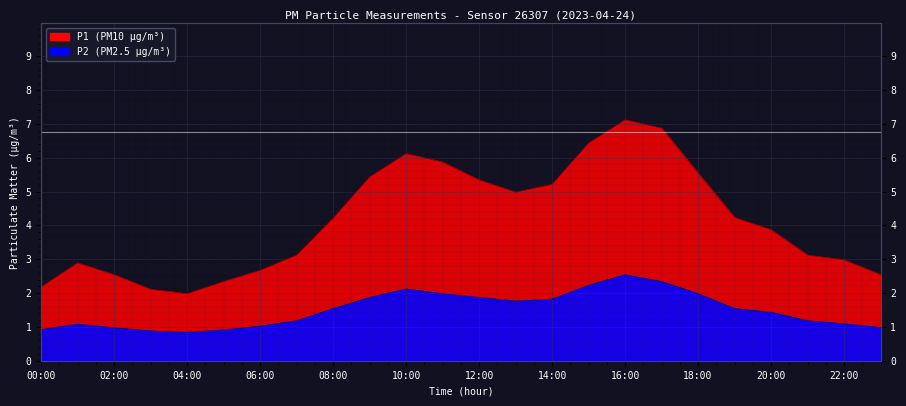

At which label does P1 reach its minimum?

04:00